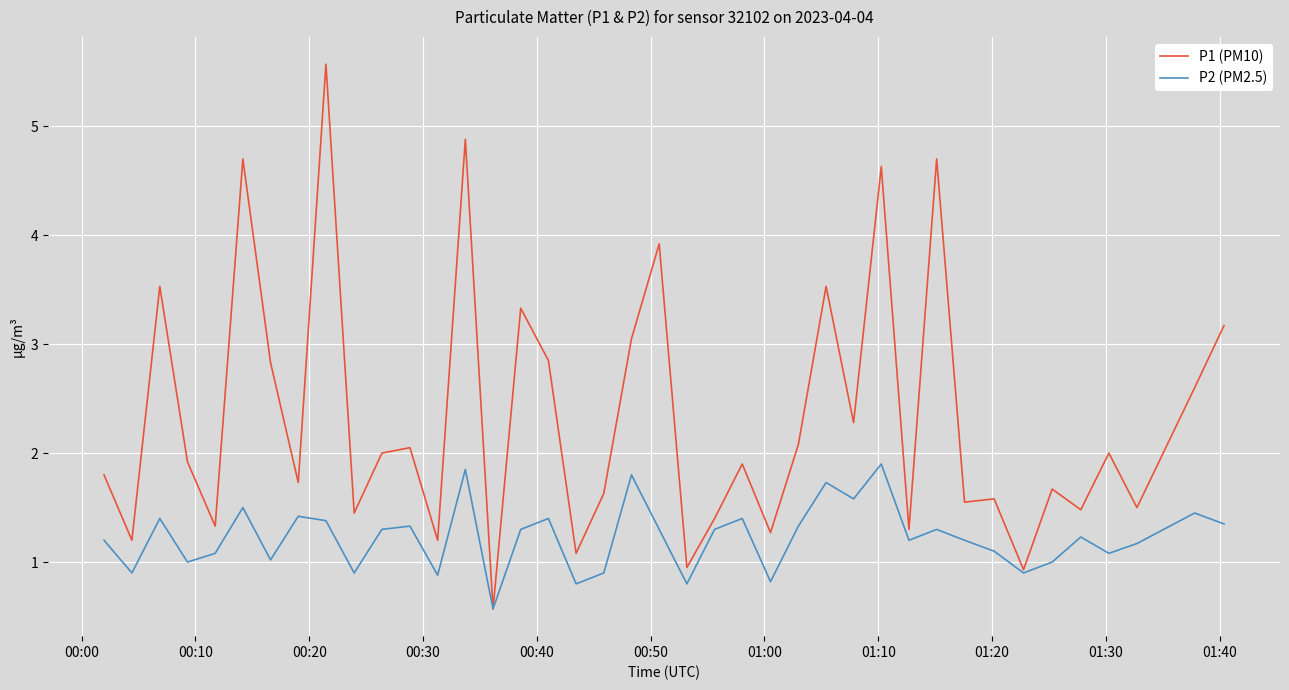

Rank the series by their maximum value, from lowest to highest.

P2 (PM2.5), P1 (PM10)